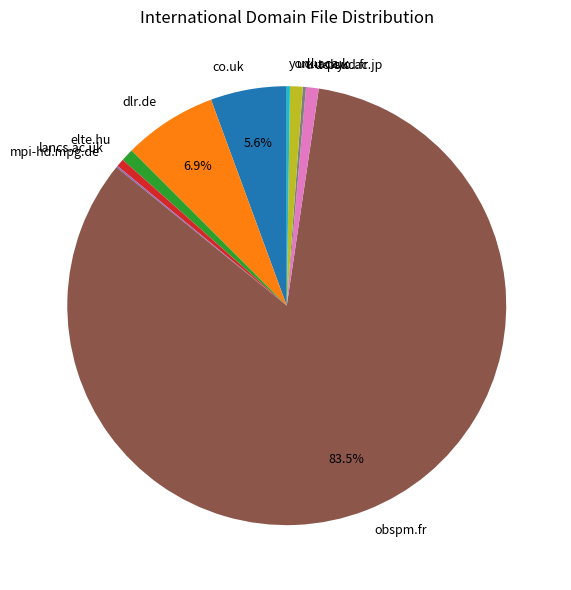

What portion of the pie excludes dlr.de?

93.1%